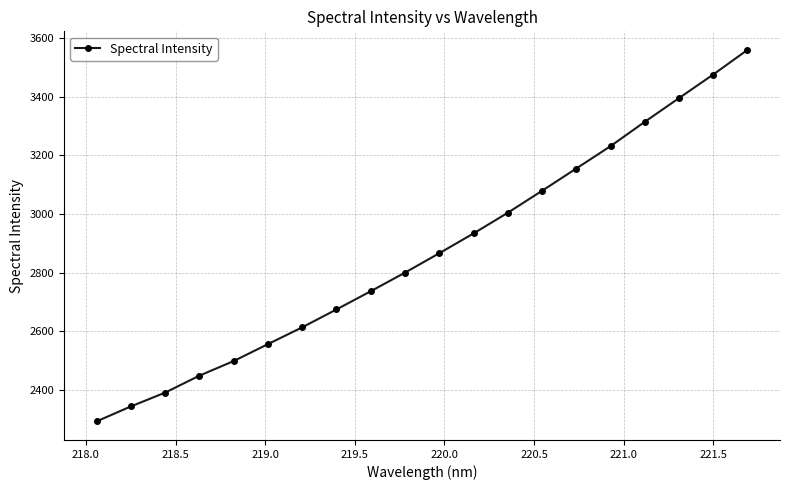

What is the value of the 12th point from the left?

2934.1